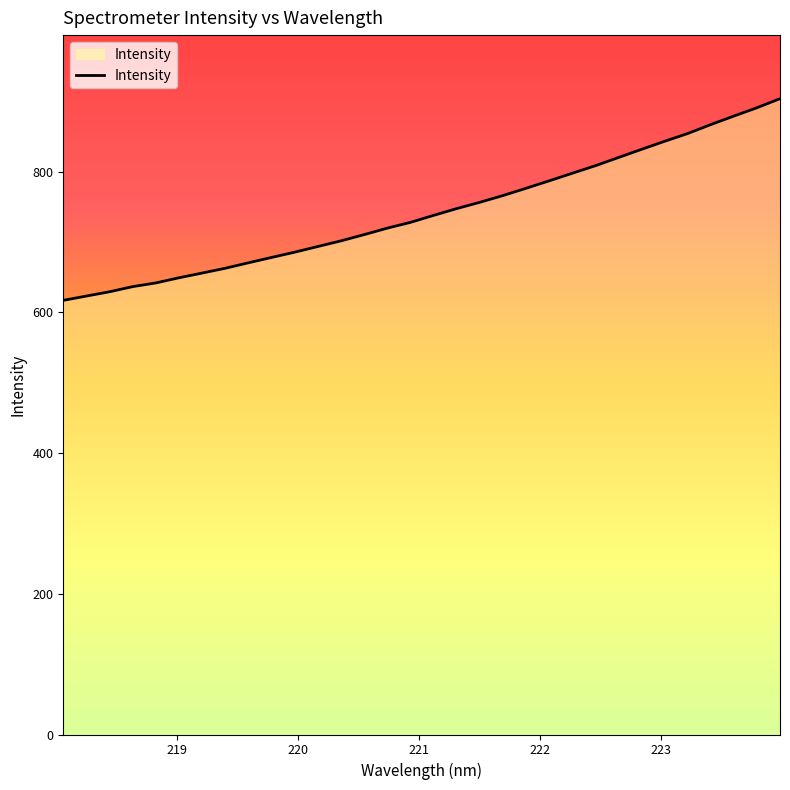

How many lines are shown in the chart?

1